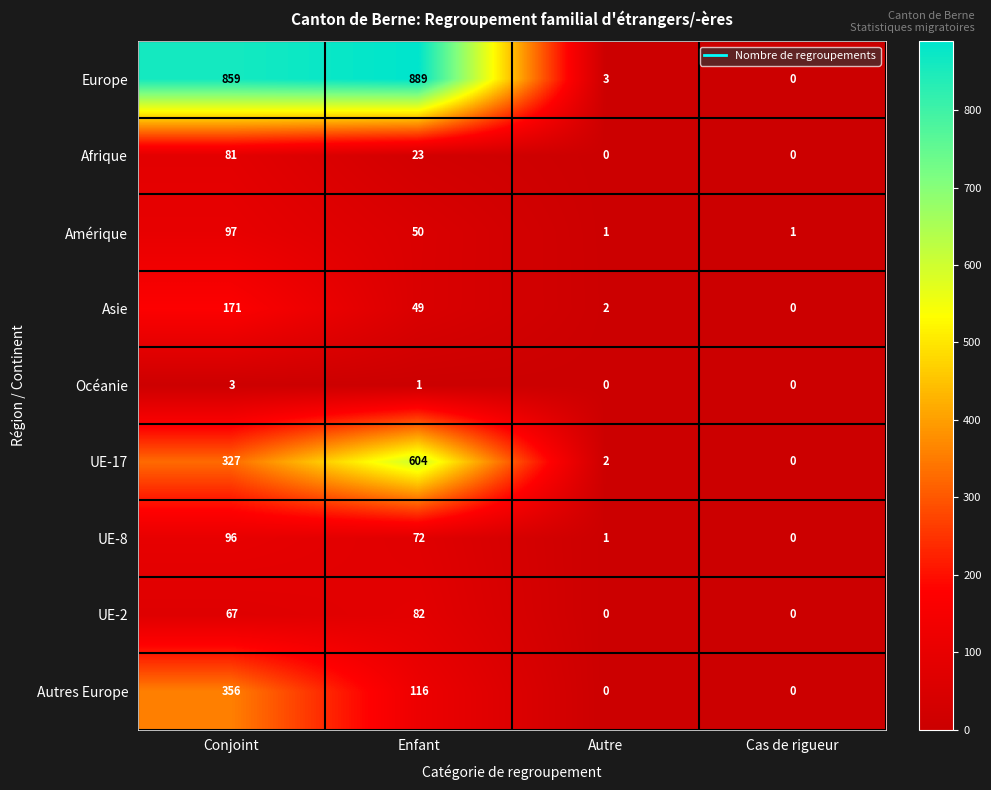

Is it true that Afrique equals -32 at Cas de rigueur?

False